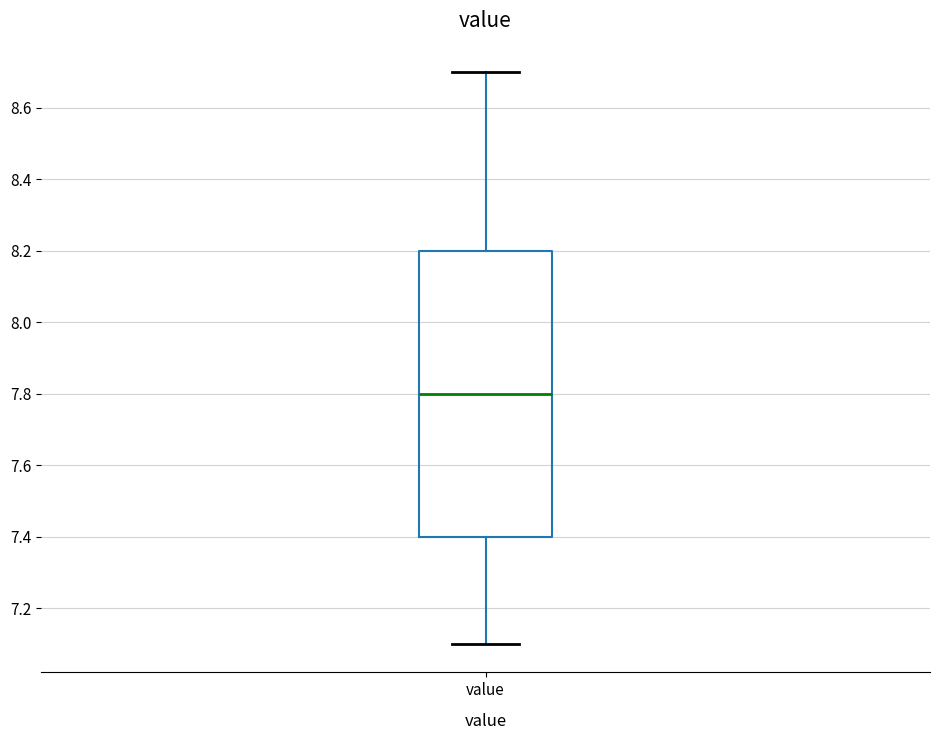

Transcribe this box plot: give where the median line is, the range the box spans, and where the two whiskers end, as read against the y-axis. The values are not printed on the chart, so give them approximately, as read against the axis.

median 7.8, box 7.4 to 8.2, whiskers 7.1 to 8.7